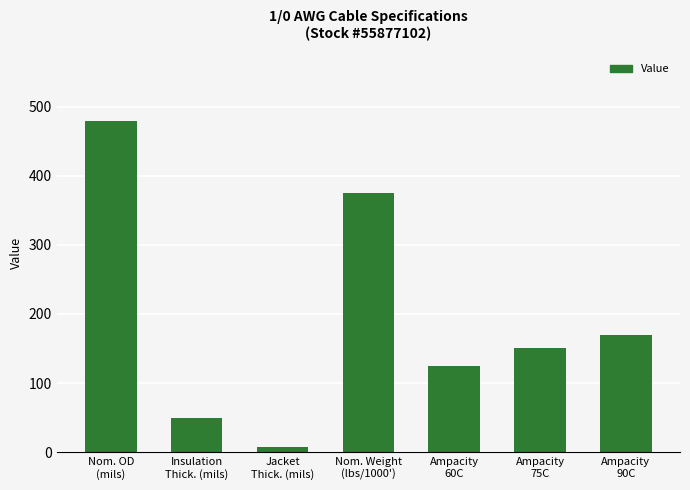

List the labels in order of value, largest first.

Nom. OD
(mils), Nom. Weight
(lbs/1000'), Ampacity
90C, Ampacity
75C, Ampacity
60C, Insulation
Thick. (mils), Jacket
Thick. (mils)